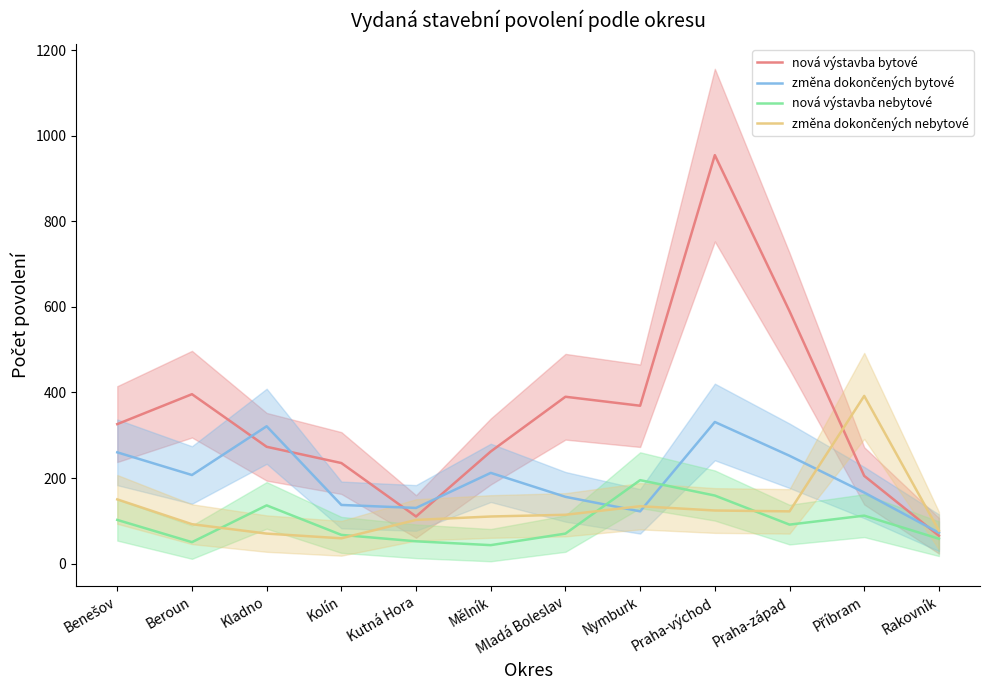

At which category does nová výstavba nebytové reach its first local peak?

Kladno